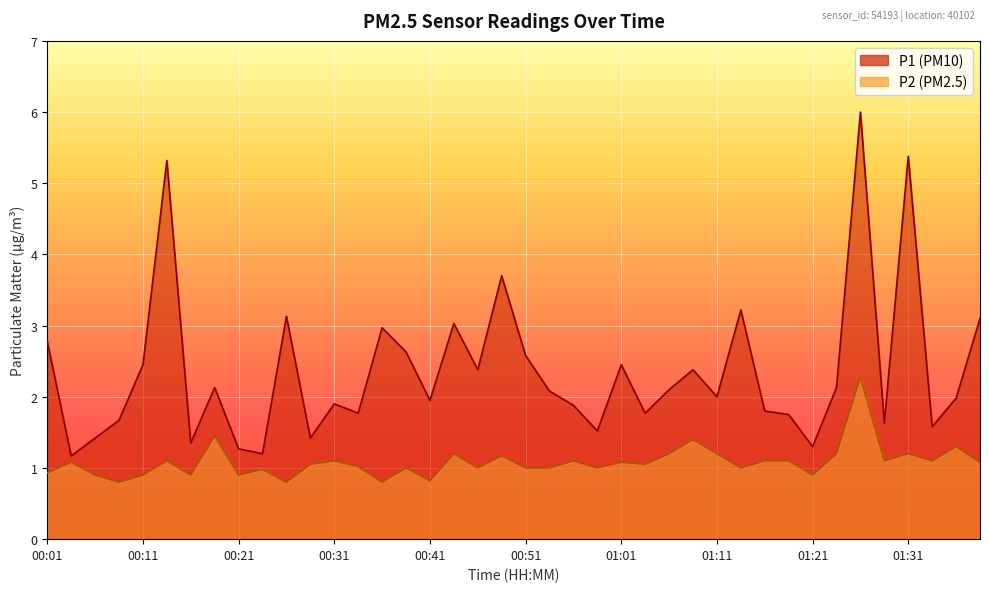

Which series changed the most between 01:08 and 01:13?

P1